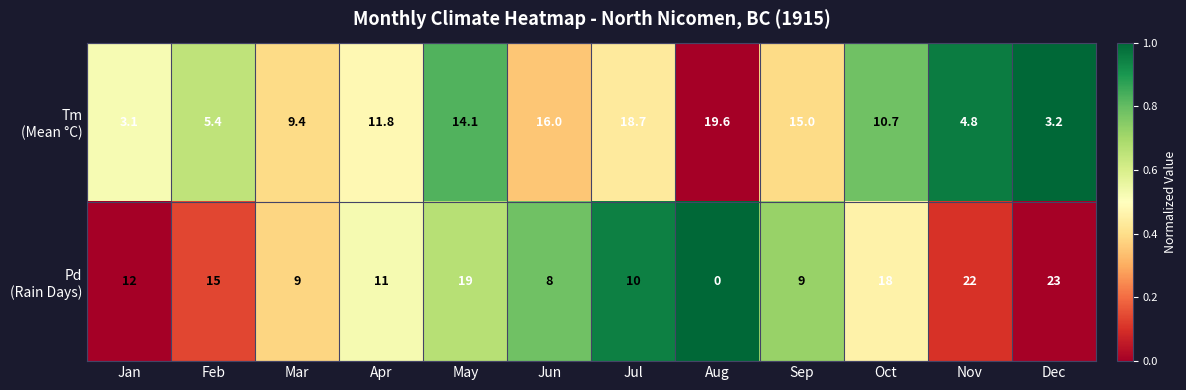

What is the spread (max minus min) of values at Jun?

8.0